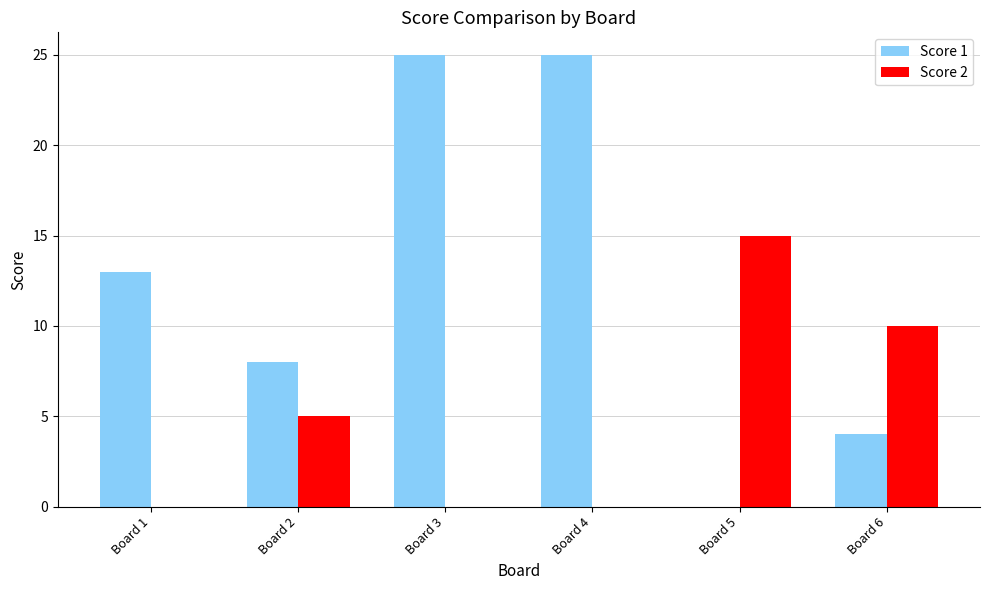

Reading left to right, transcribe all the data shown in this chart.

Score 1: Board 1=13	Board 2=8	Board 3=25	Board 4=25	Board 5=0	Board 6=4
Score 2: Board 1=0	Board 2=5	Board 3=0	Board 4=0	Board 5=15	Board 6=10